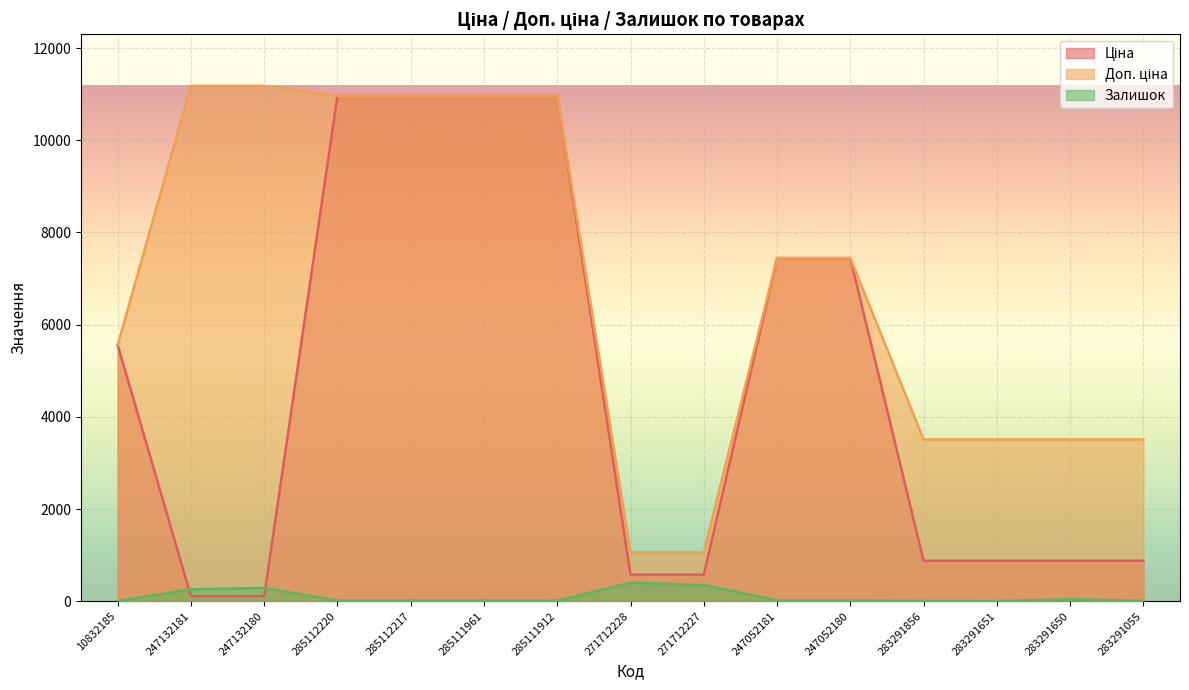

Reading right to left, what are all the values shown in this chart?

Ціна: 878.0	878.0	878.0	878.0	7444.6	7444.6	578.1	578.1	10964.4	10964.4	10964.4	10964.4	111.8	111.8	5560.3
Доп. ціна: 3511.9	3511.9	3511.9	3511.9	7444.6	7444.6	1060.0	1060.0	10964.4	10964.4	10964.4	10964.4	11182.0	11182.0	5560.3
Залишок: 12.0	43.0	7.0	9.0	21.0	20.0	353.0	405.0	15.0	17.0	17.0	17.0	290.0	260.0	6.0